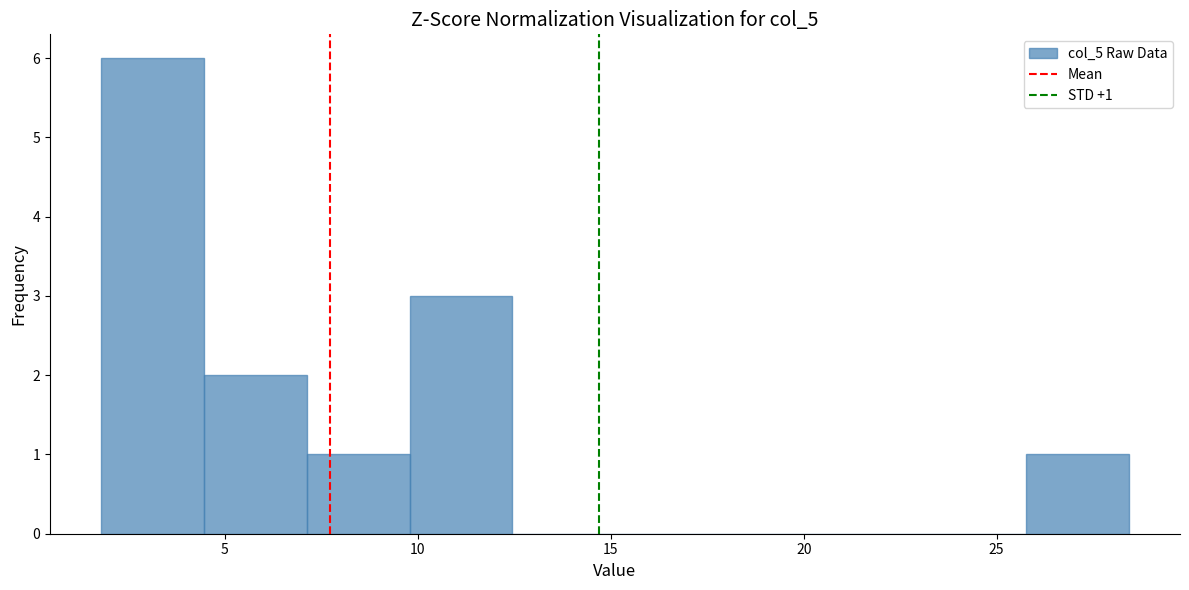

Over which range of the x-axis is the bar tallest?

2.0 to 4.5